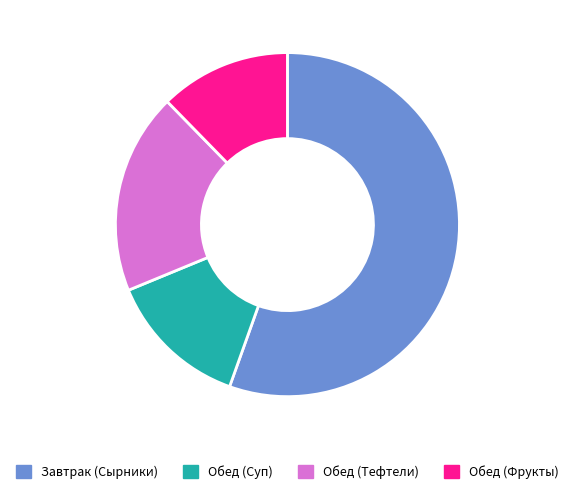

Rank the categories by value from highest to lowest.

Завтрак (Сырники), Обед (Тефтели), Обед (Суп), Обед (Фрукты)